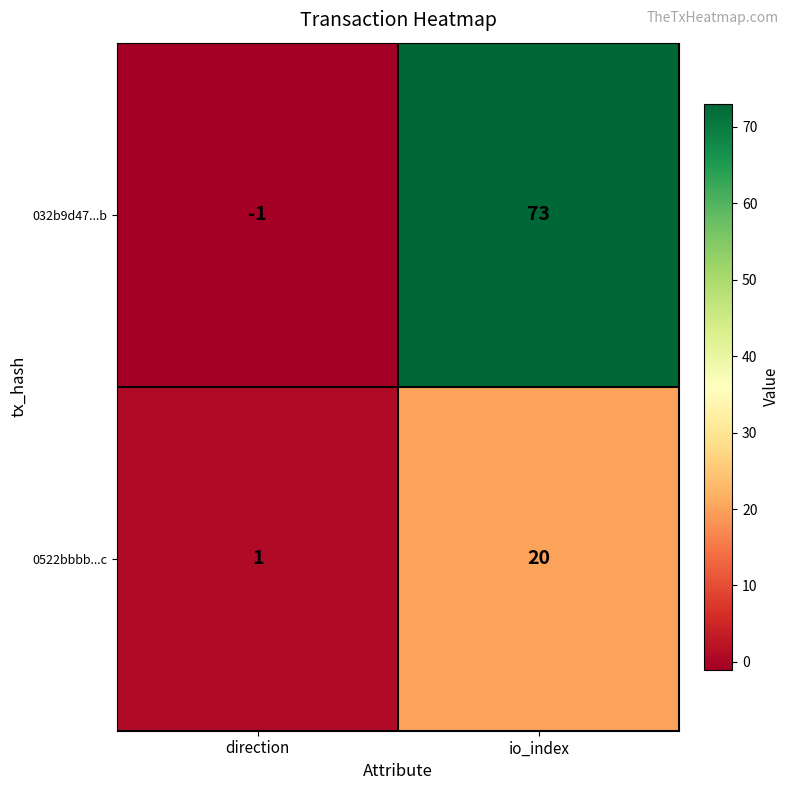

Which series has the largest range (max minus min)?

032b9d47...b